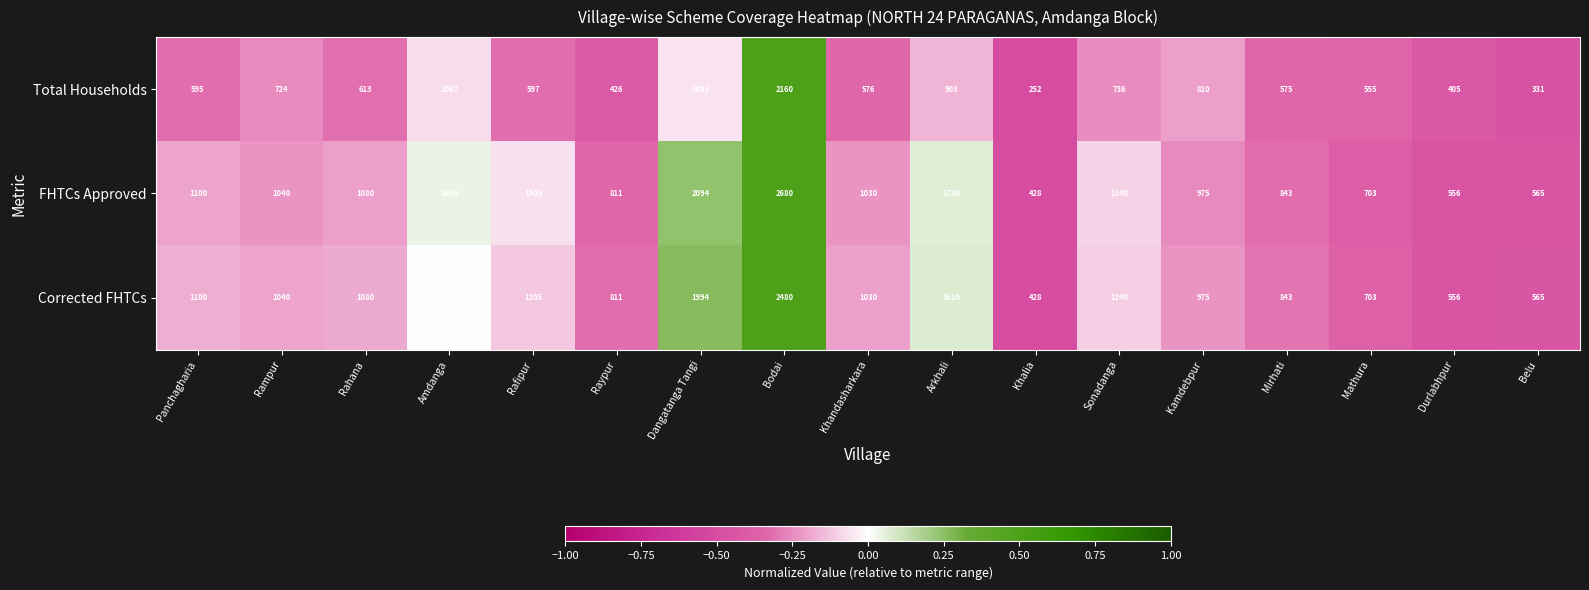

List the labels in order of Corrected FHTCs value, smallest first.

Khalia, Durlabhpur, Belu, Mathura, Raypur, Mirhati, Kamdebpur, Khandasharkara, Rampur, Rahana, Panchagharia, Rafipur, Sonadanga, Amdanga, Arkhali, Dangatanga Tangi, Bodai